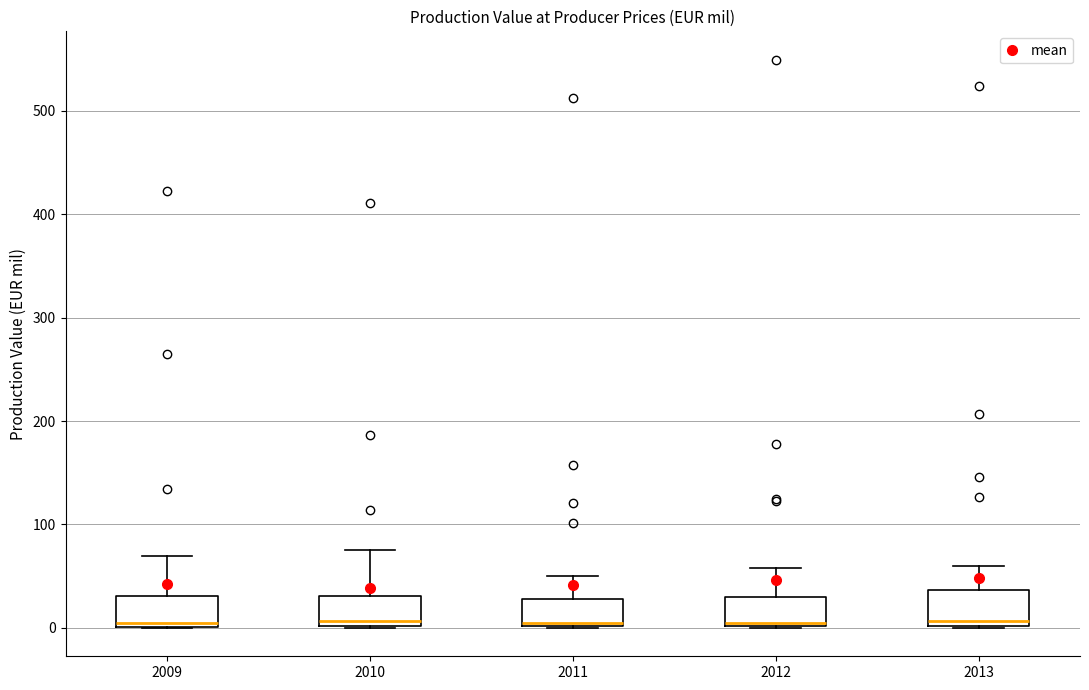

Reading left to right, read every box against the y-axis: the position of its median line, the range the box covers, and the ends of its whiskers. The values are not printed on the chart, so give them approximately, as read against the axis.

2009: median 0 (just above the box's lower edge), box 0 to 30, whiskers 0 to 70
2010: median 10, box 0 to 30, whiskers 0 to 80
2011: median 10, box 0 to 30, whiskers 0 to 50
2012: median 10, box 0 to 30, whiskers 0 to 60
2013: median 10, box 0 to 40, whiskers 0 to 60